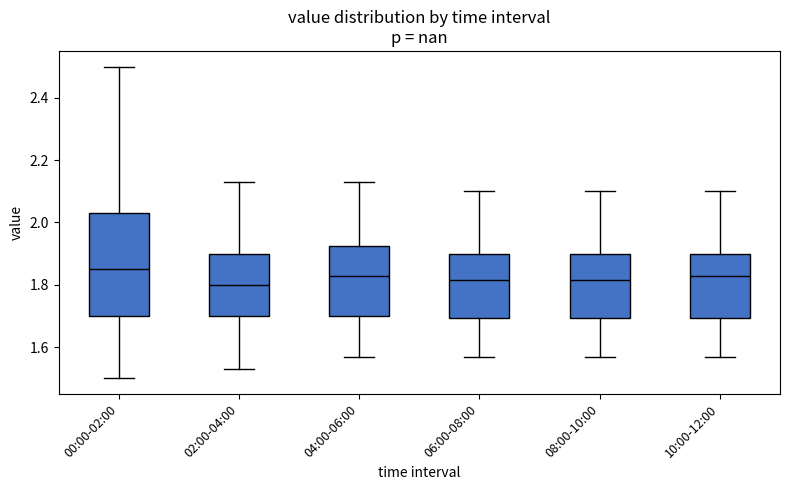

Where does the lower whisker of the box for 06:00-08:00 end on the y-axis? The values are not printed on the chart, so give them approximately, as read against the axis.

1.58